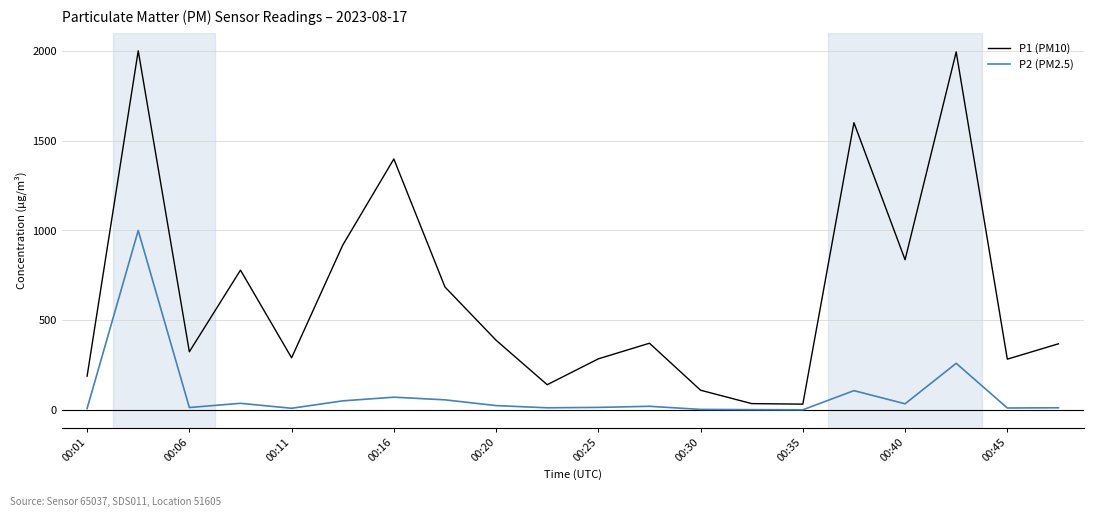

What is the difference between the maximum and minimum values in the P2 (PM2.5) series?

997.8